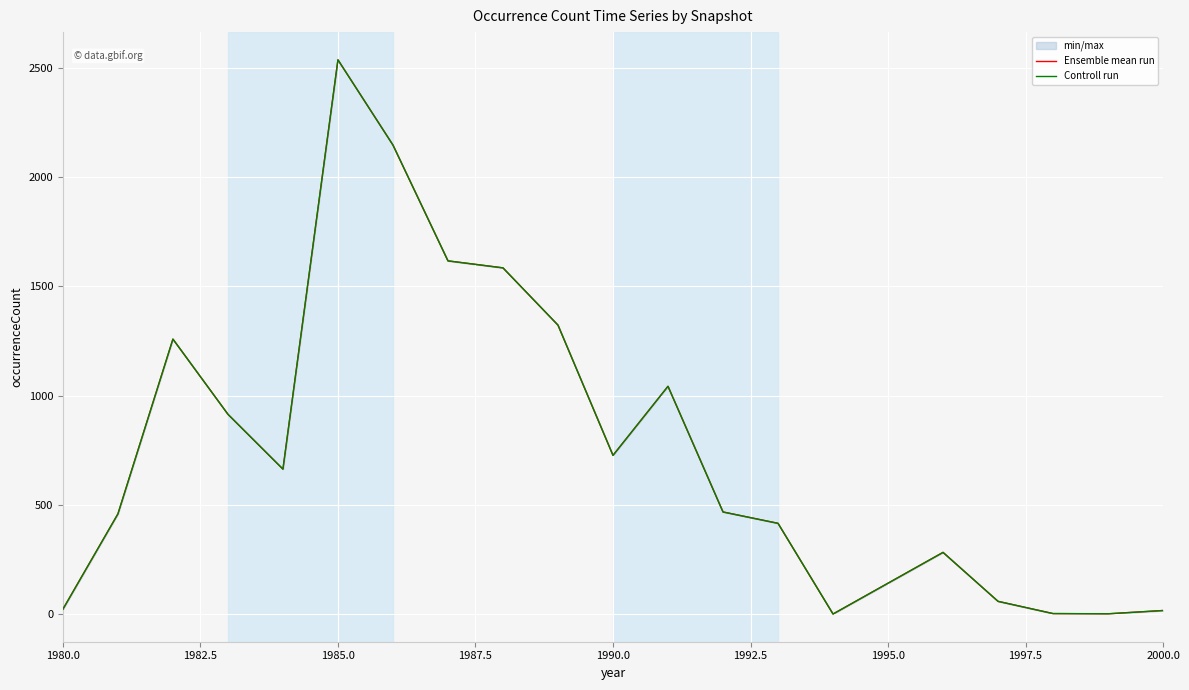

Reading right to left, what are all the values shown in this chart?

Ensemble mean run: 17	2	3	59	283	1	416	468	1043	727	1323	1585	1617	2147	2537	664	915	1259	459	23
Controll run: 17	2	3	59	283	1	416	468	1043	727	1323	1585	1617	2147	2537	664	915	1259	459	23